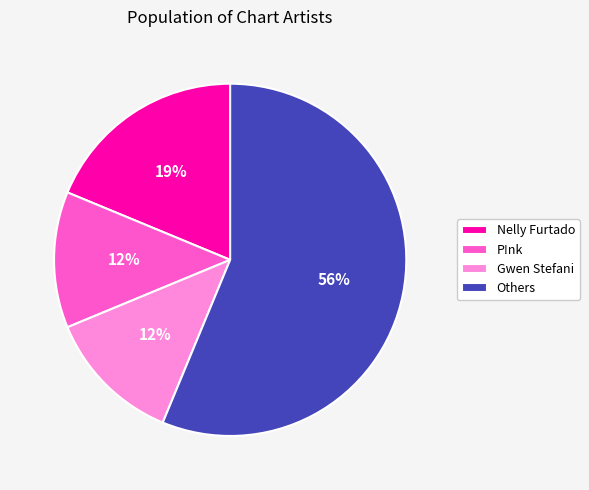

Which has a higher value, Gwen Stefani or Others?

Others